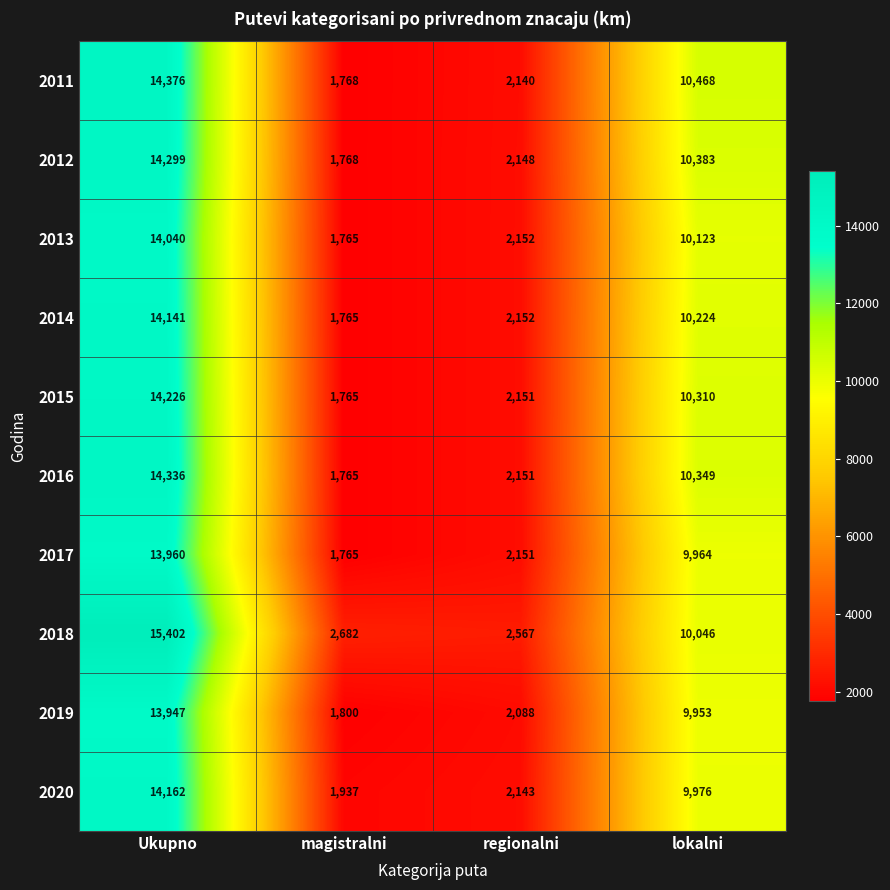

Which category has the highest value across all series?

Ukupno